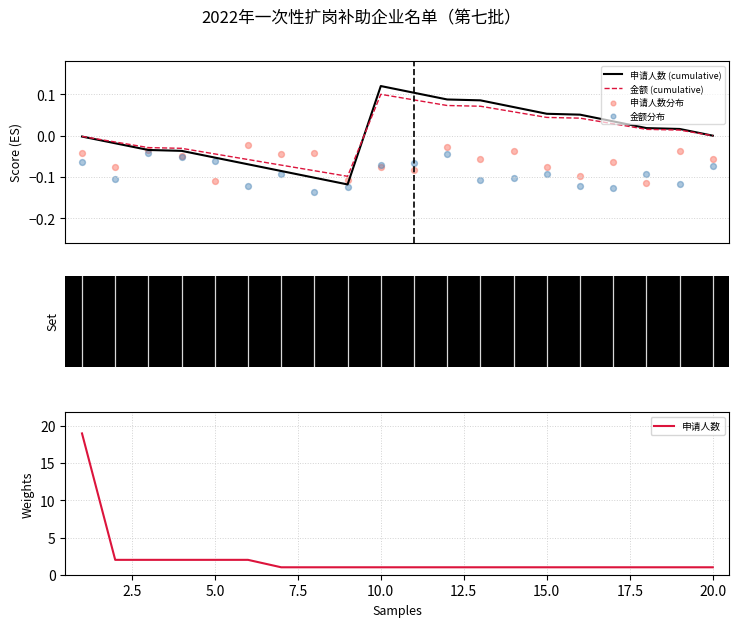

Which series contains the lowest Y value?

金额分布